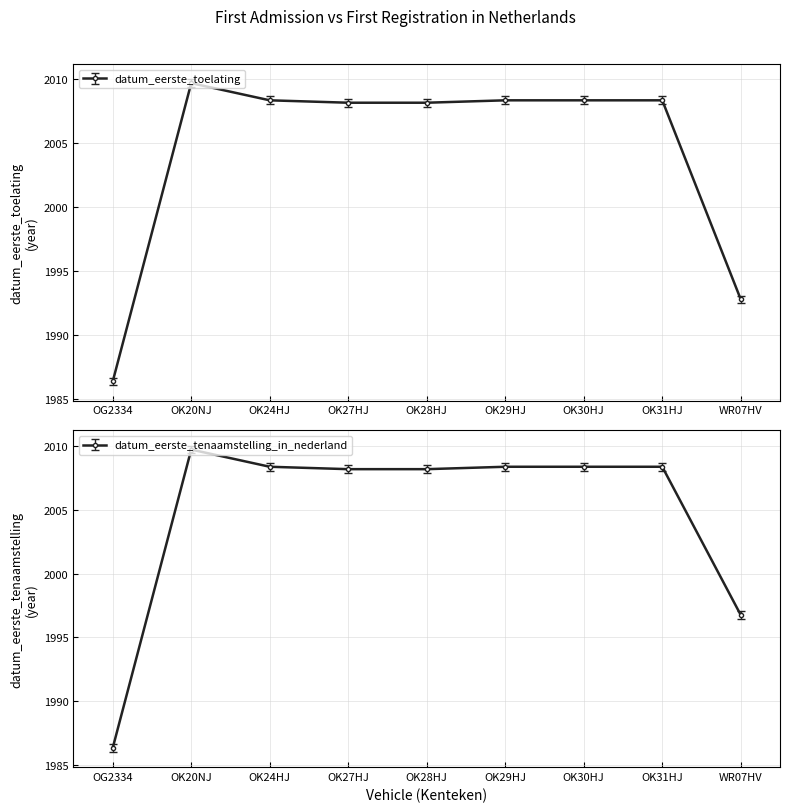

Reading right to left, transcribe all the data shown in this chart.

datum_eerste_toelating: WR07HV=1992.5	OK31HJ=2008.1	OK30HJ=2008.1	OK29HJ=2008.1	OK28HJ=2007.9	OK27HJ=2007.9	OK24HJ=2008.1	OK20NJ=2009.4	OG2334=1986.0
datum_eerste_tenaamstelling_in_nederland: WR07HV=1996.8	OK31HJ=2008.4	OK30HJ=2008.4	OK29HJ=2008.4	OK28HJ=2008.2	OK27HJ=2008.2	OK24HJ=2008.4	OK20NJ=2009.7	OG2334=1986.3